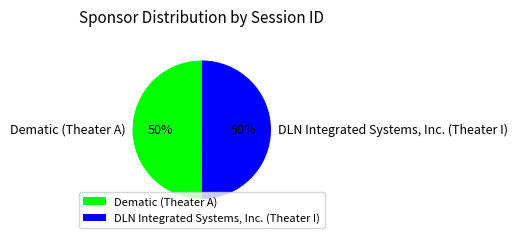

Combined, do Dematic (Theater A) and DLN Integrated Systems, Inc. (Theater I) account for over 50%?

Yes